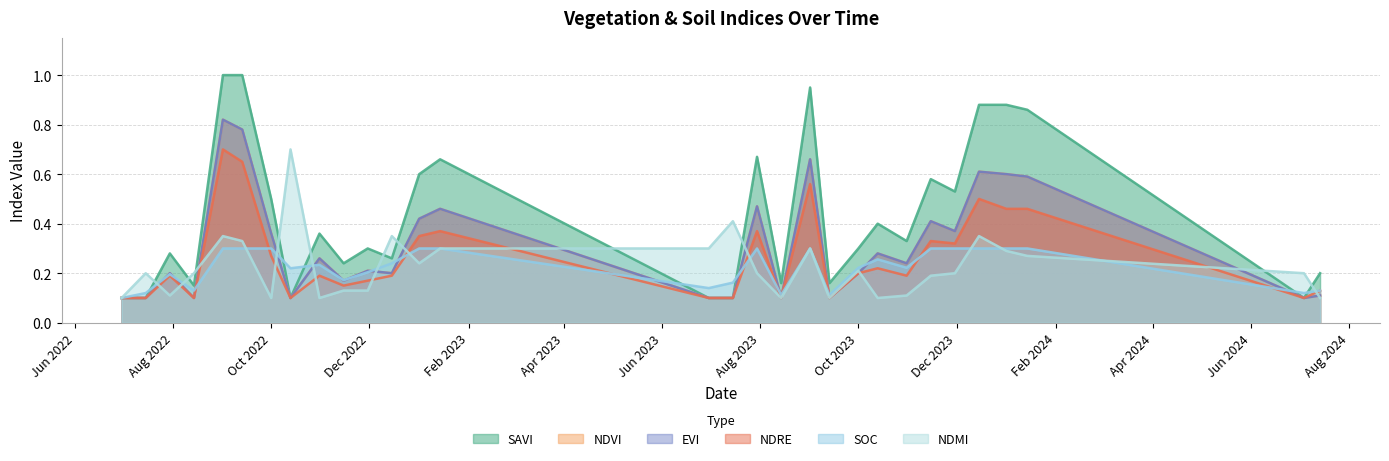

How many intersections are there between ndmi and savi?

11